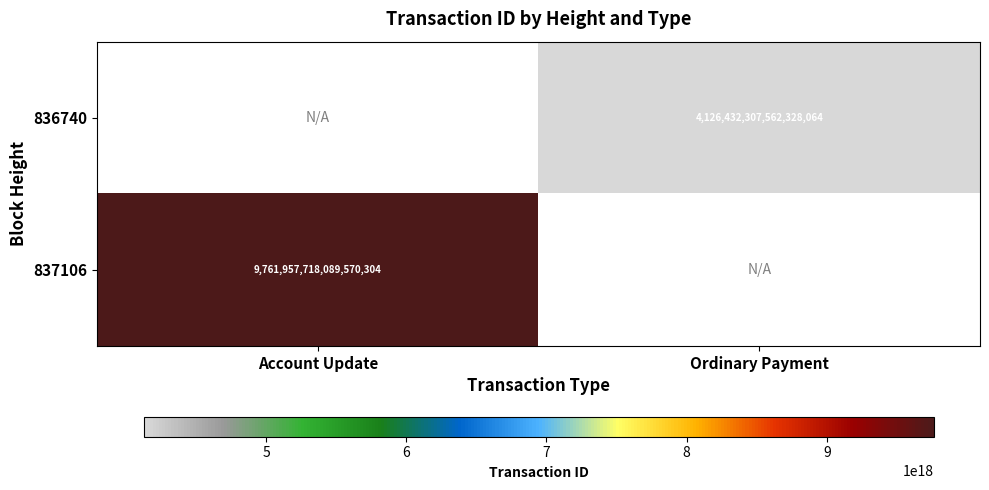

True or false: 837106 has a value of 5274536836093995008 at Account Update.

False